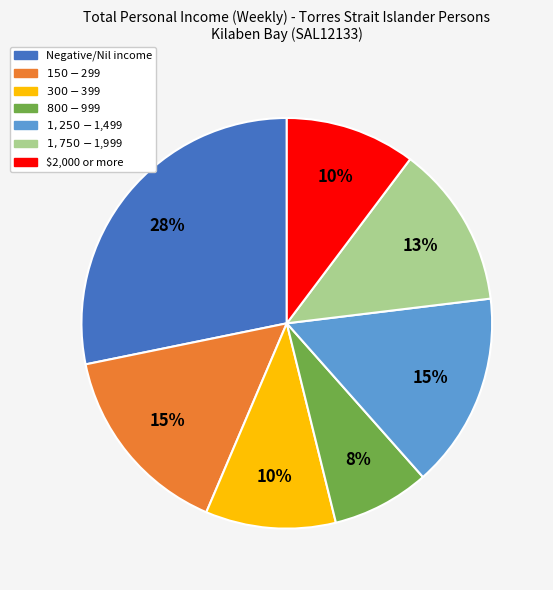

To the nearest percent, what portion does $2,000 or more represent?

10%